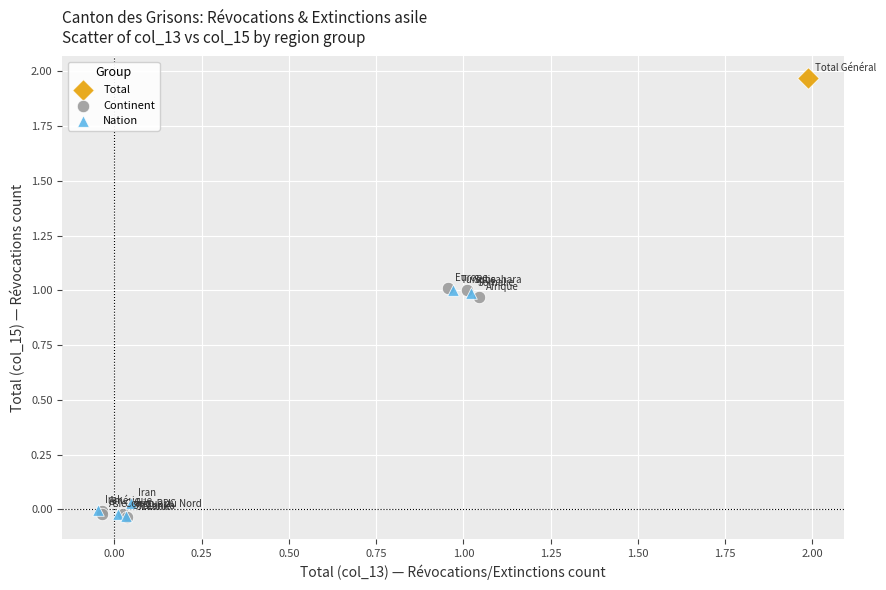

What are all the series names shown in the legend?

Total, Continent, Nation